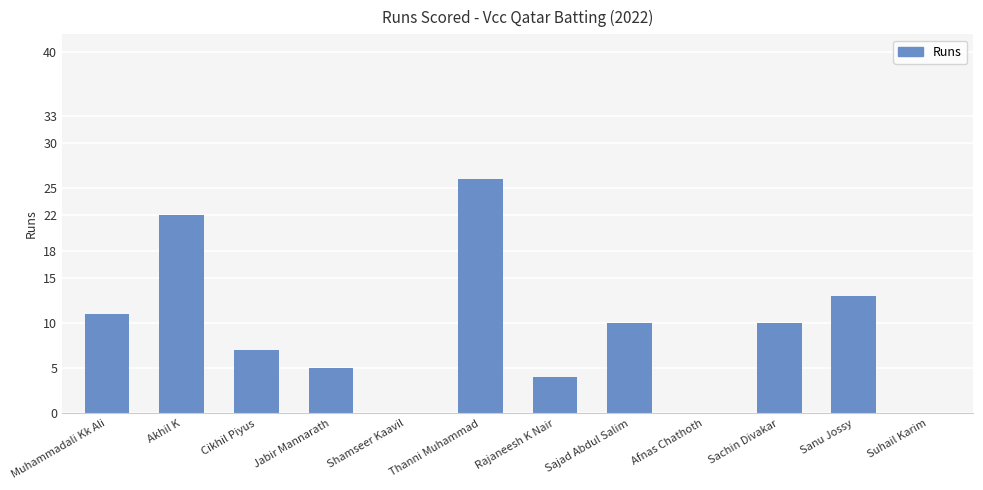

Between Cikhil Piyus and Shamseer Kaavil, which is larger?

Cikhil Piyus